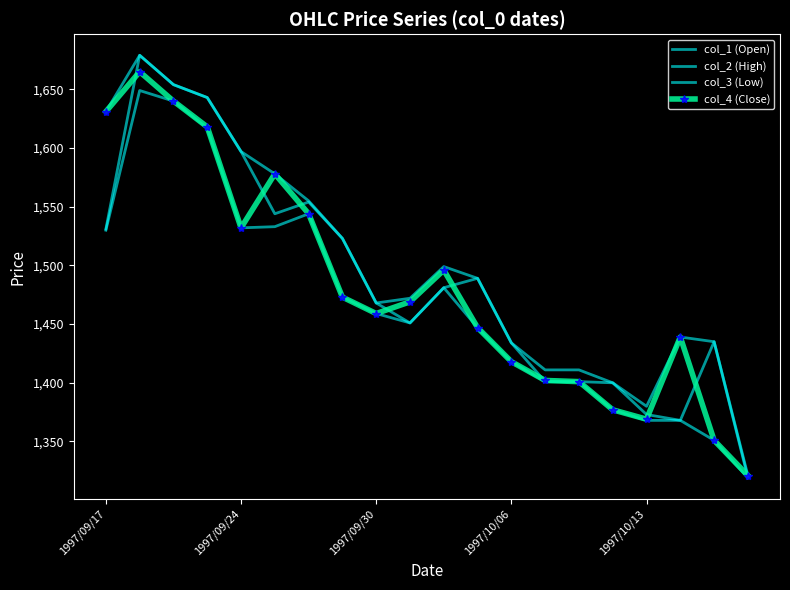

Count the number of data series in this chart.

4